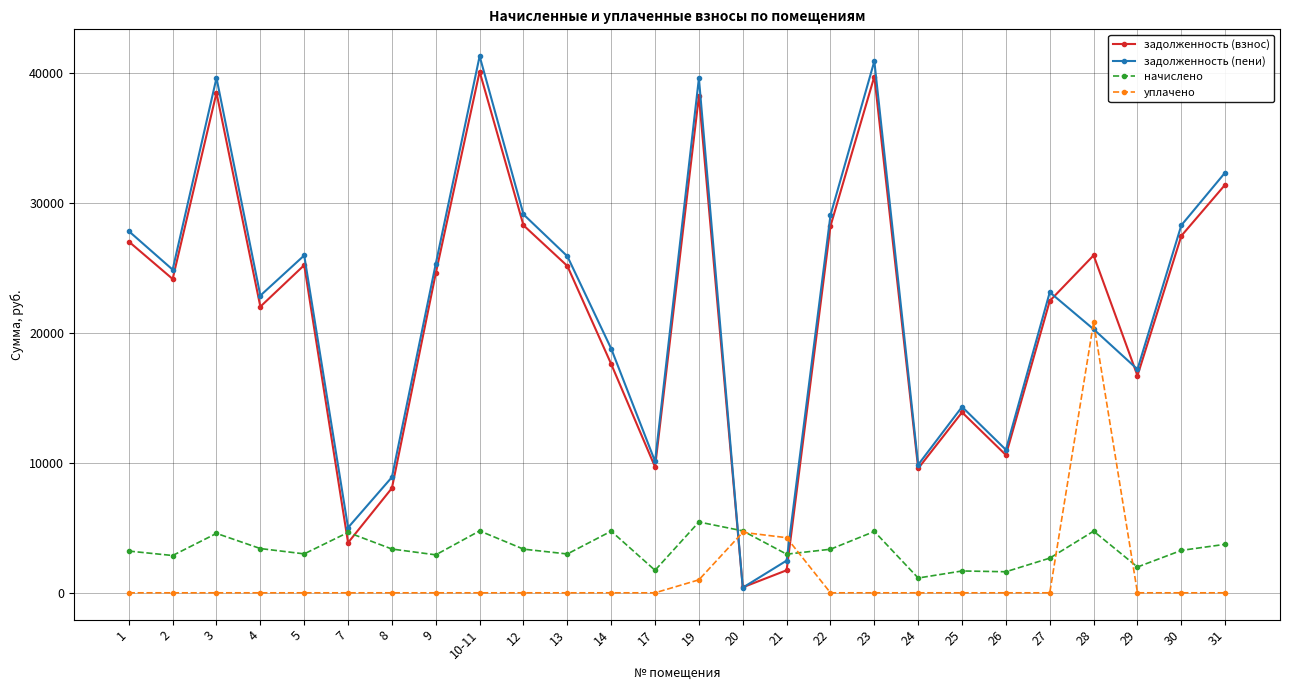

Is this an area chart (filled region under the line)?

No